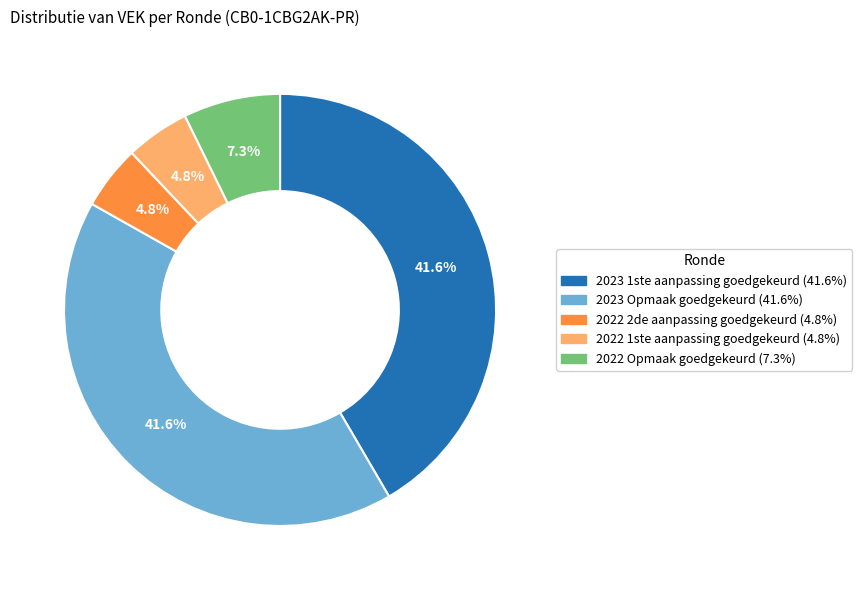

To the nearest percent, what percentage of the pie is 2022 1ste aanpassing goedgekeurd?

5%